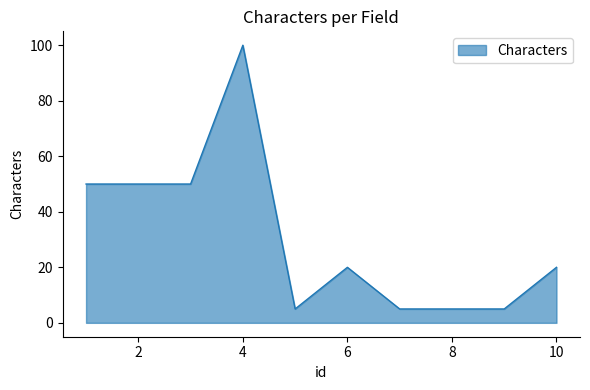

What is the minimum value shown in the chart?

5